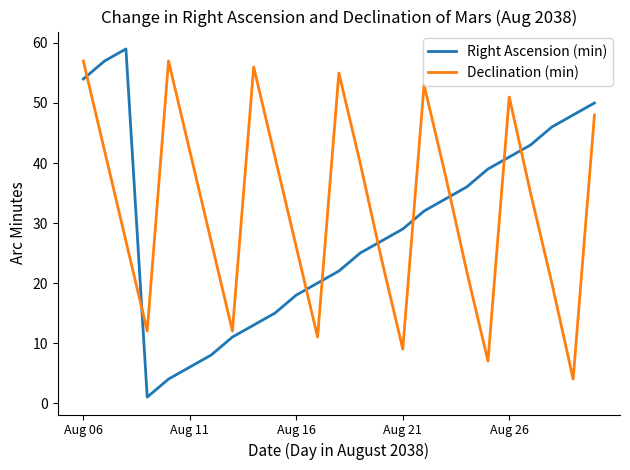

Which series has the largest range (max minus min)?

Right Ascension (min)